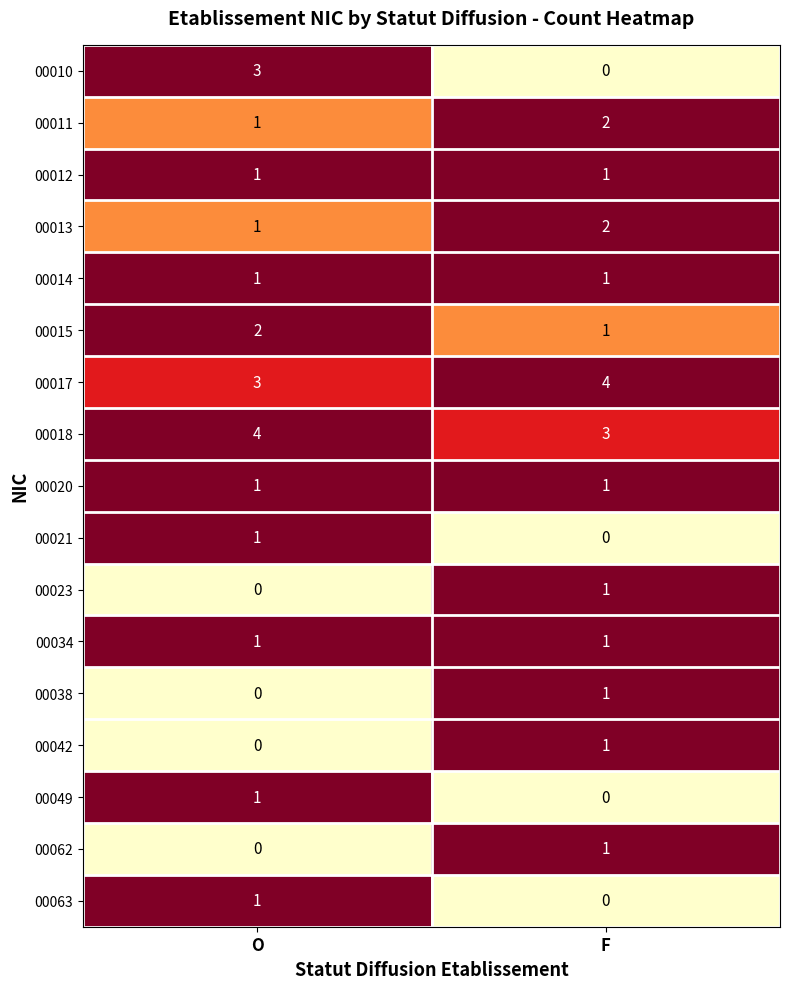

How many categories are shown in the chart?

2